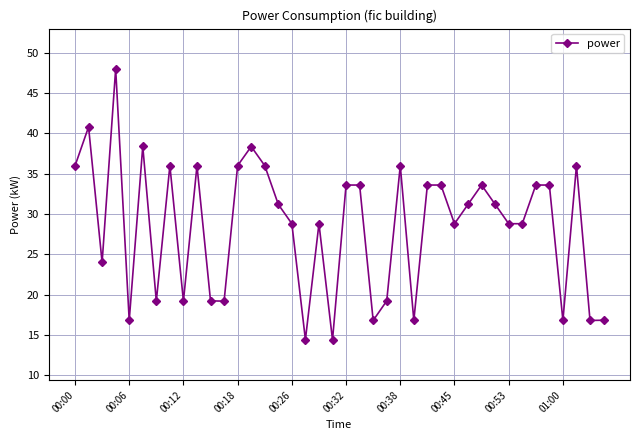

Reading right to left, list all the values displayed in this chart.

16.8	16.8	36.0	16.8	33.6	33.6	28.8	28.8	31.2	33.6	31.2	28.8	33.6	33.6	16.8	36.0	19.2	16.8	33.6	33.6	14.4	28.8	14.4	28.8	31.2	36.0	38.4	36.0	19.2	19.2	36.0	19.2	36.0	19.2	38.4	16.8	48.0	24.0	40.8	36.0